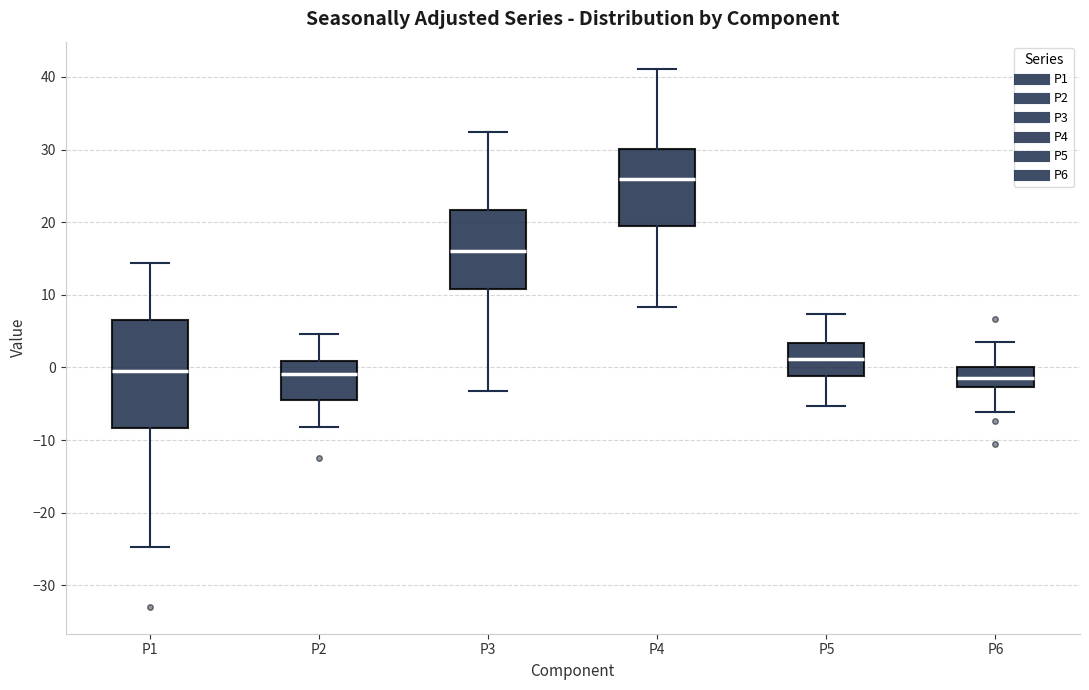

Which box is the tallest, from its lower edge to its upper edge?

P1